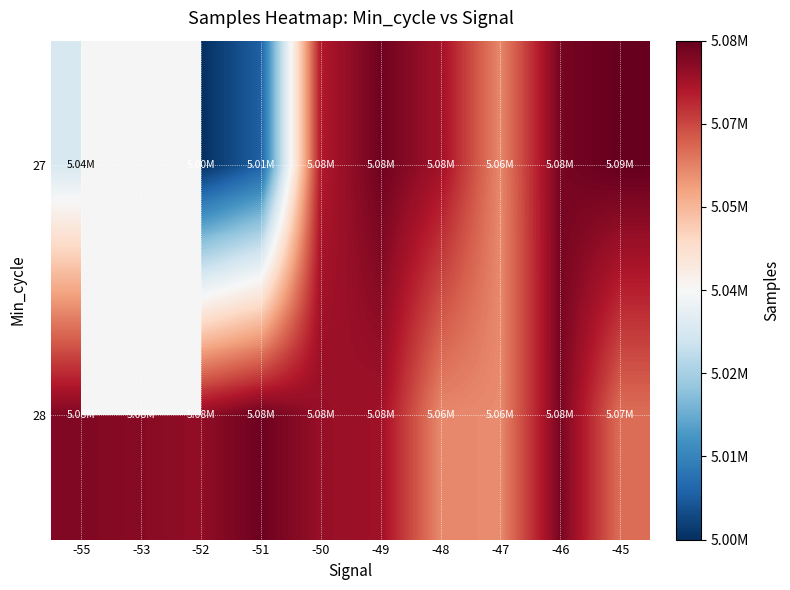

At -53, list the series in order from largest to smallest.

27, 28